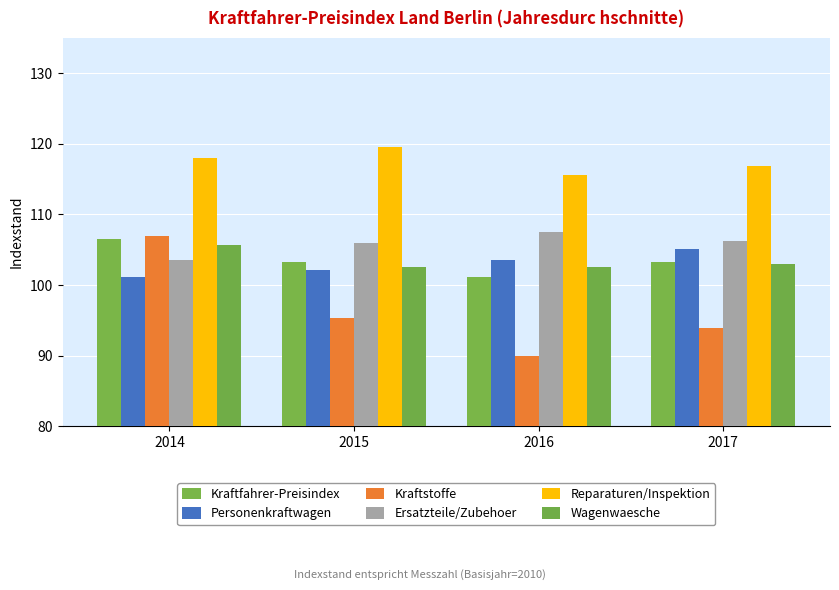

What is the minimum value for Kraftstoffe?

90.0